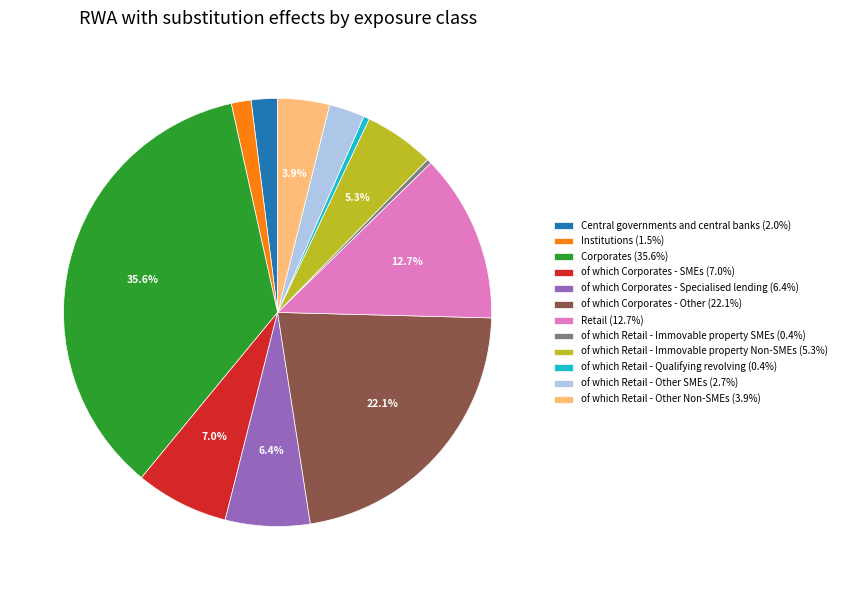

How many segments does this pie chart have?

12